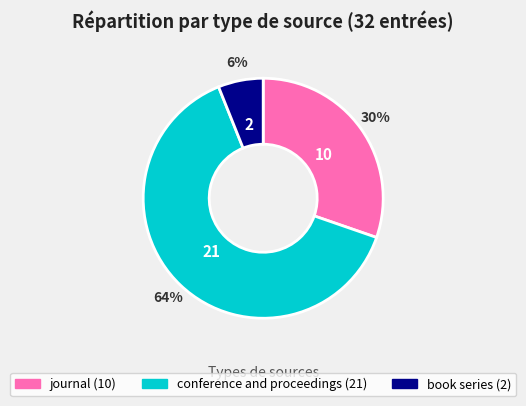

Approximately how many times larger is the value at journal compared to conference and proceedings?

0.5